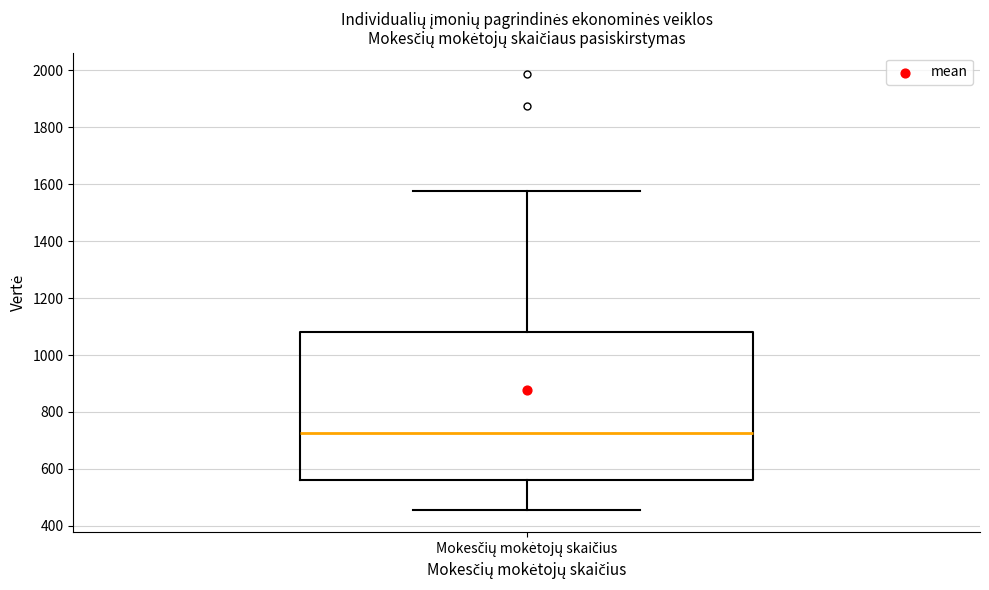

Transcribe this box plot: give where the median line is, the range the box spans, and where the two whiskers end, as read against the y-axis. The values are not printed on the chart, so give them approximately, as read against the axis.

median 720, box 560 to 1080, whiskers 460 to 1580